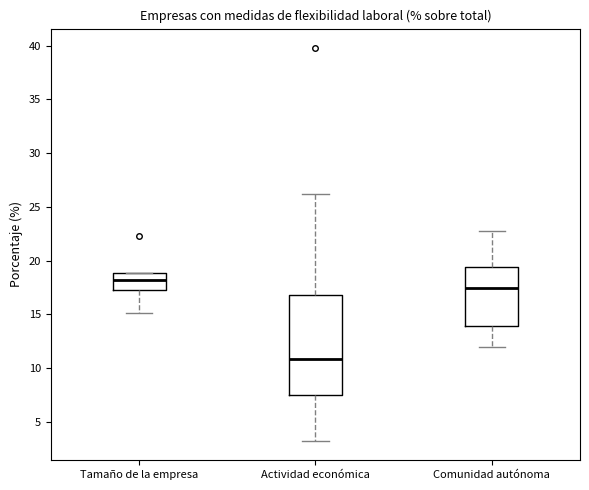

Reading left to right, read every box against the y-axis: the position of its median line, the range the box covers, and the ends of its whiskers. The values are not printed on the chart, so give them approximately, as read against the axis.

Tamaño de la empresa: median 18.0, box 17.5 to 19.0, whiskers 15.0 to 19.0
Actividad económica: median 11.0, box 7.5 to 17.0, whiskers 3.5 to 26.0
Comunidad autónoma: median 17.5, box 14.0 to 19.5, whiskers 12.0 to 22.5